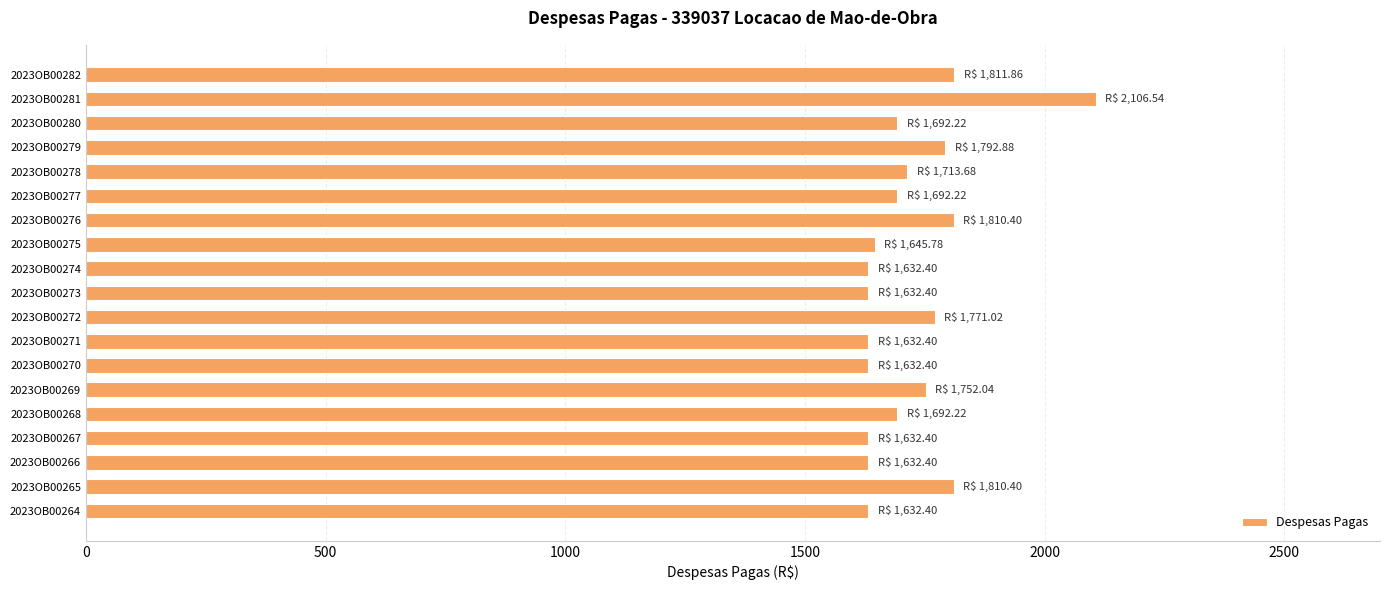

True or false: the data shows 1811.9 at 2023OB00282.

True